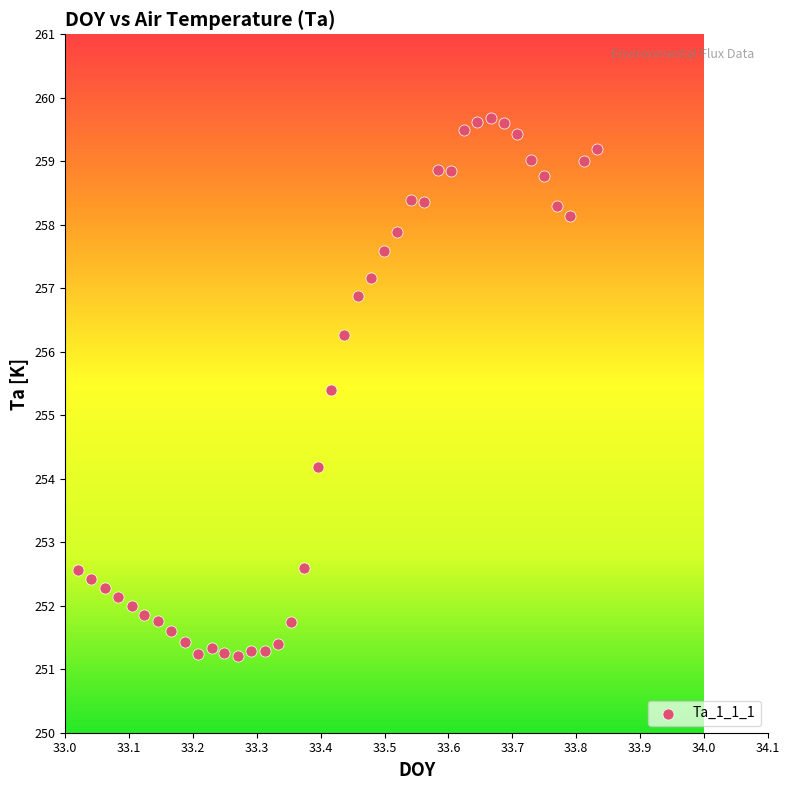

What is the range of Y values (max minus min)?

8.5